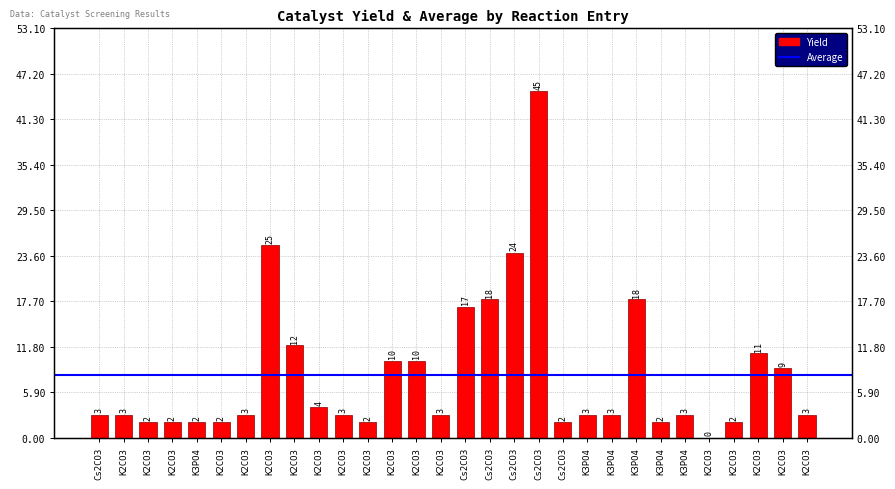

The value at K2CO3 is 1. True or false?

False